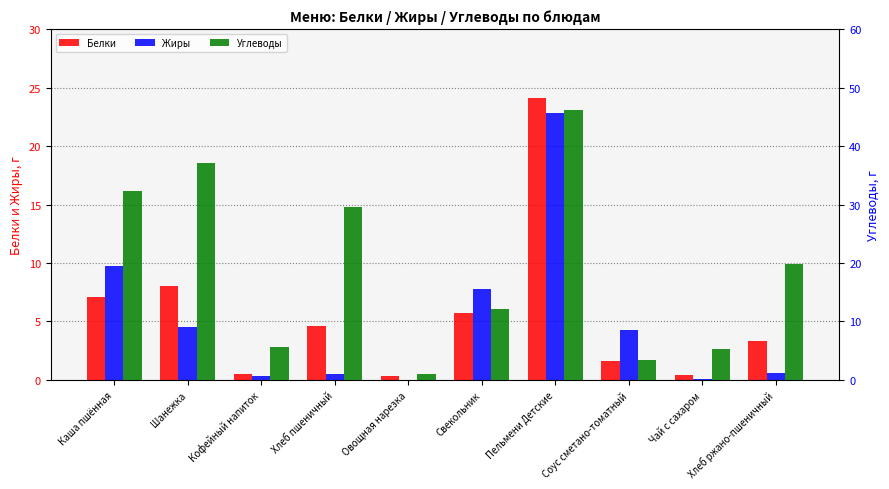

The value of Углеводы at Чай с сахаром is 5.2. True or false?

True